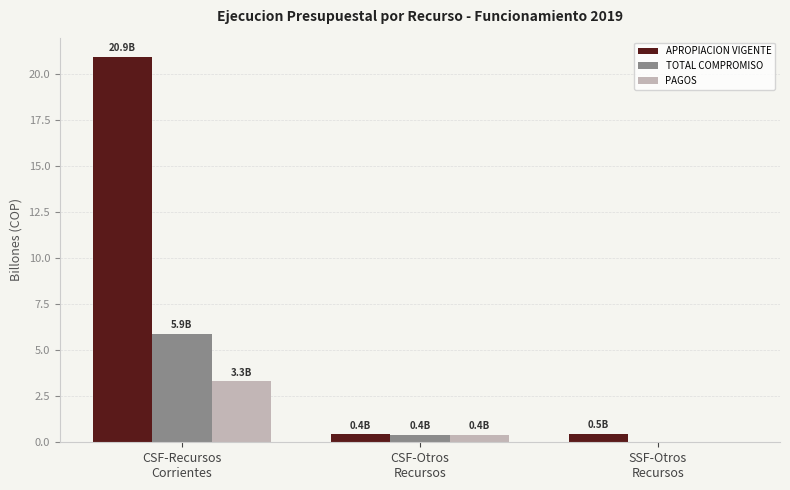

What is the maximum value for PAGOS?

3.3